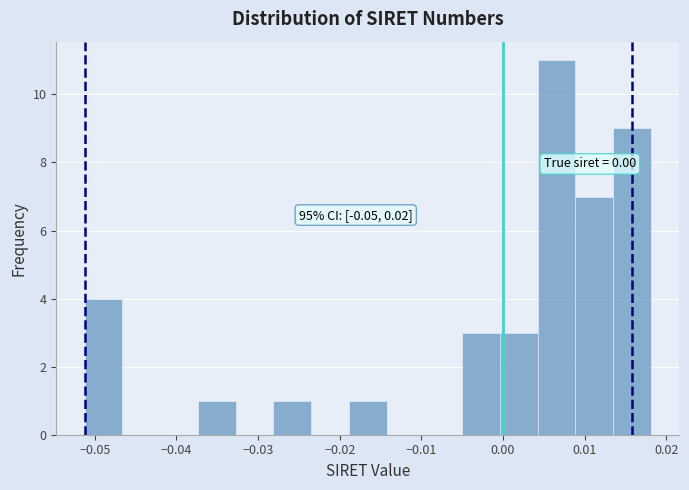

Which range on the x-axis has the tallest bar?

0.004 to 0.009